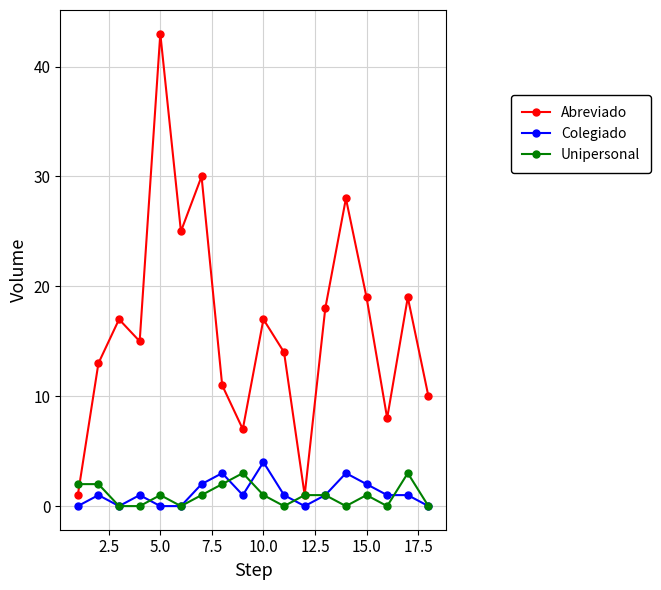

Which series has the largest range (max minus min)?

Abreviado